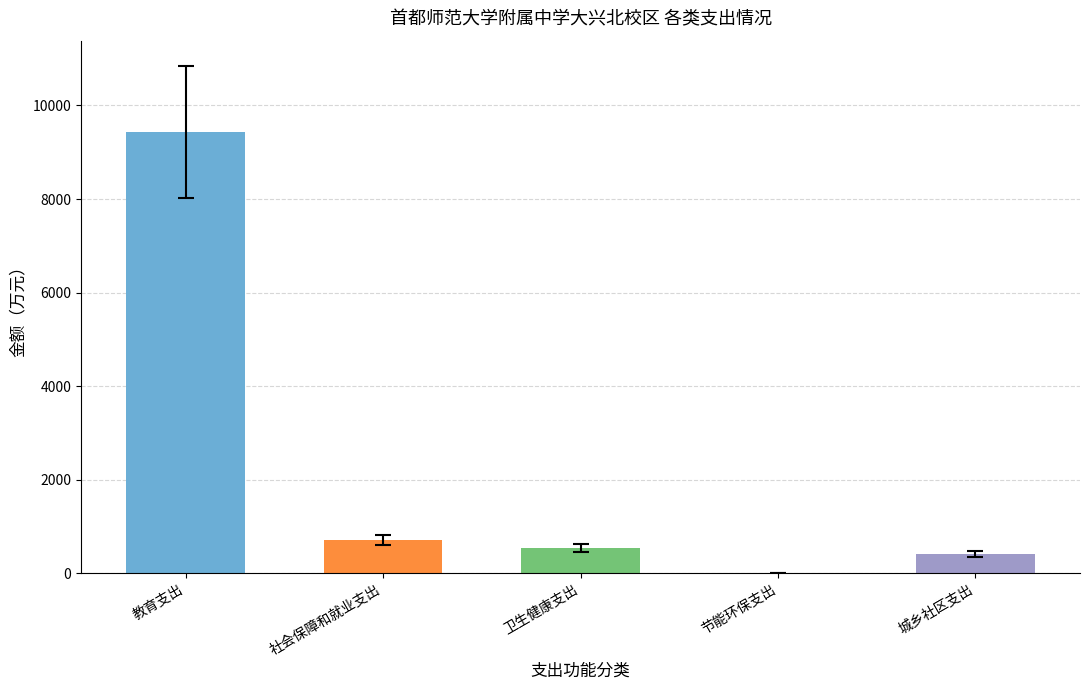

What is the sum of all values?

11097.6